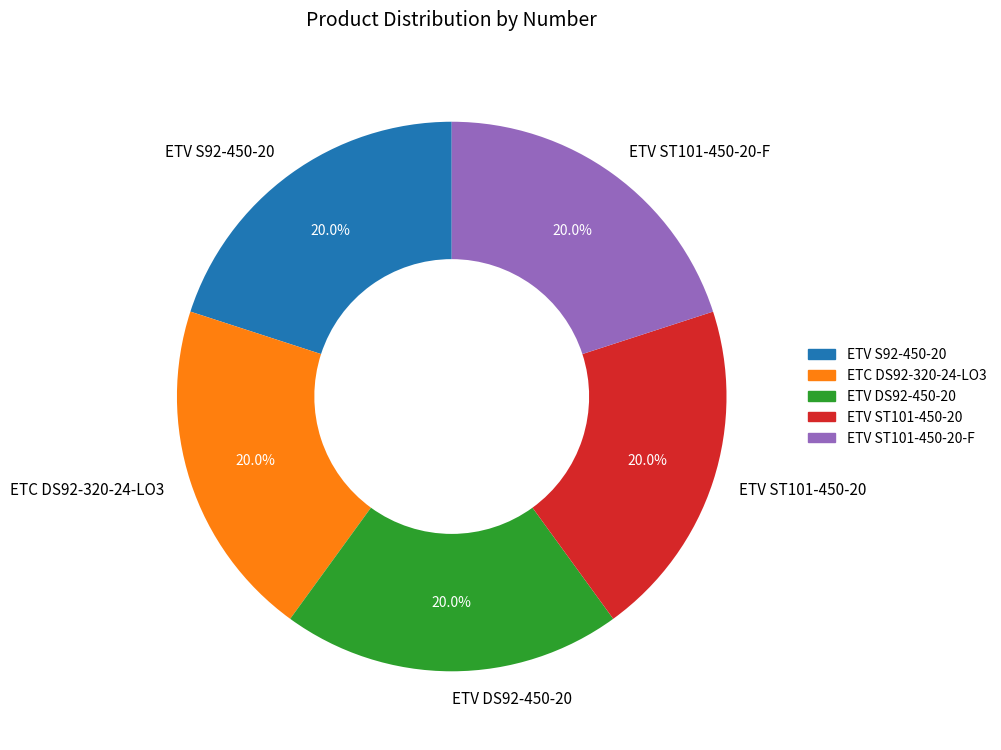

Approximately how many times larger is the value at ETV ST101-450-20-F compared to ETV ST101-450-20?

1.0